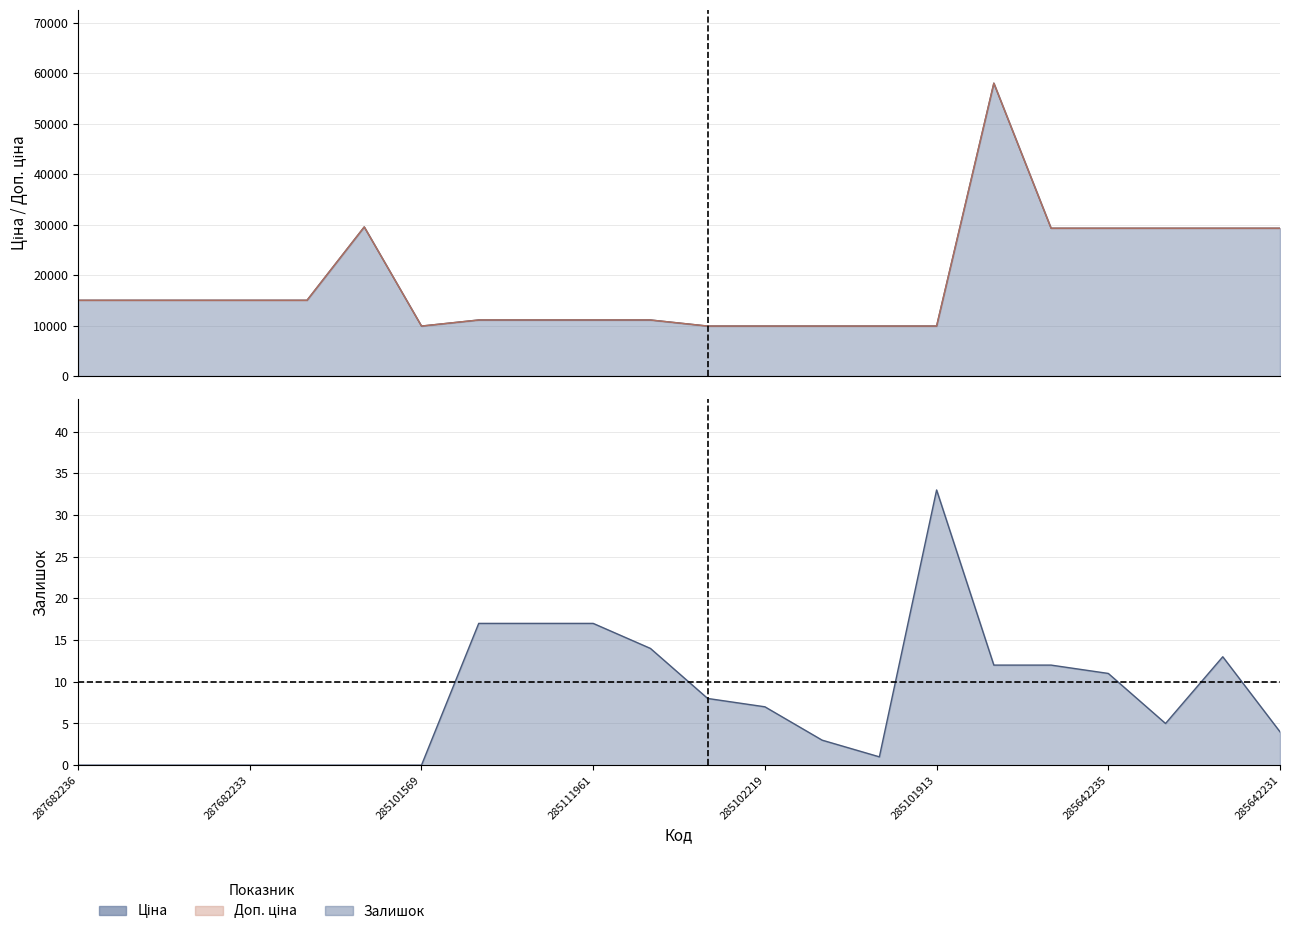

What is the sum of the Залишок values at 285102219 and 287702232?

7.0